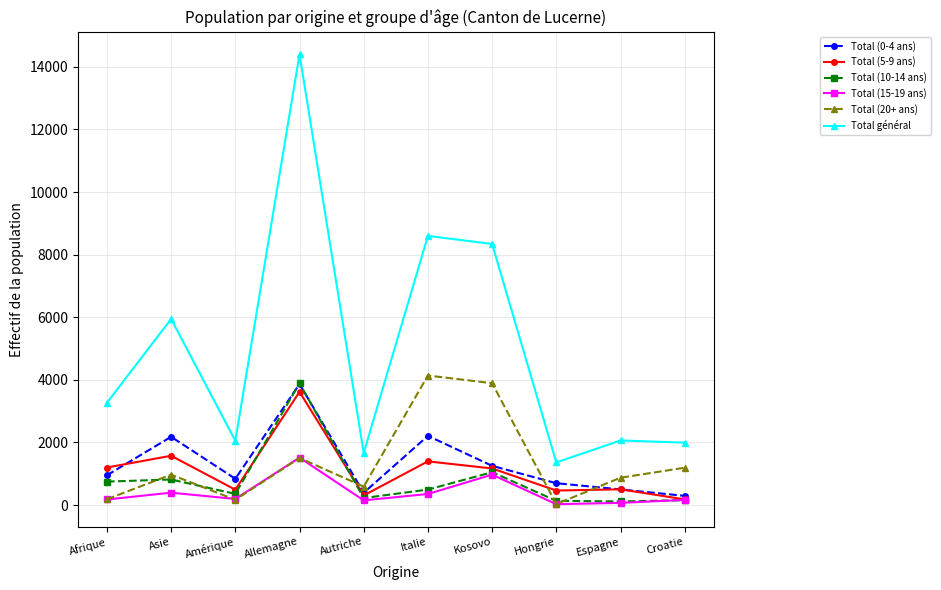

Does the chart have visible grid lines?

Yes